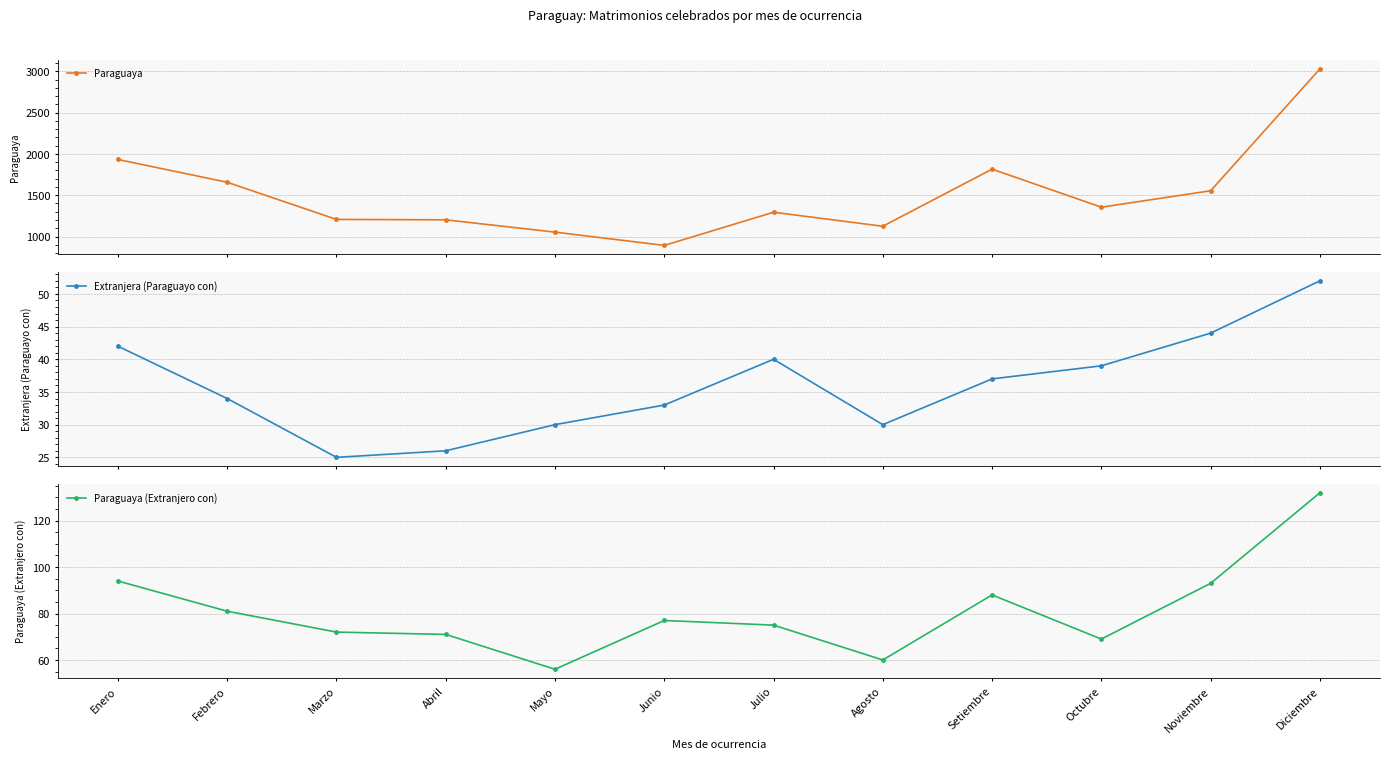

Which series has the widest spread of values?

Paraguaya